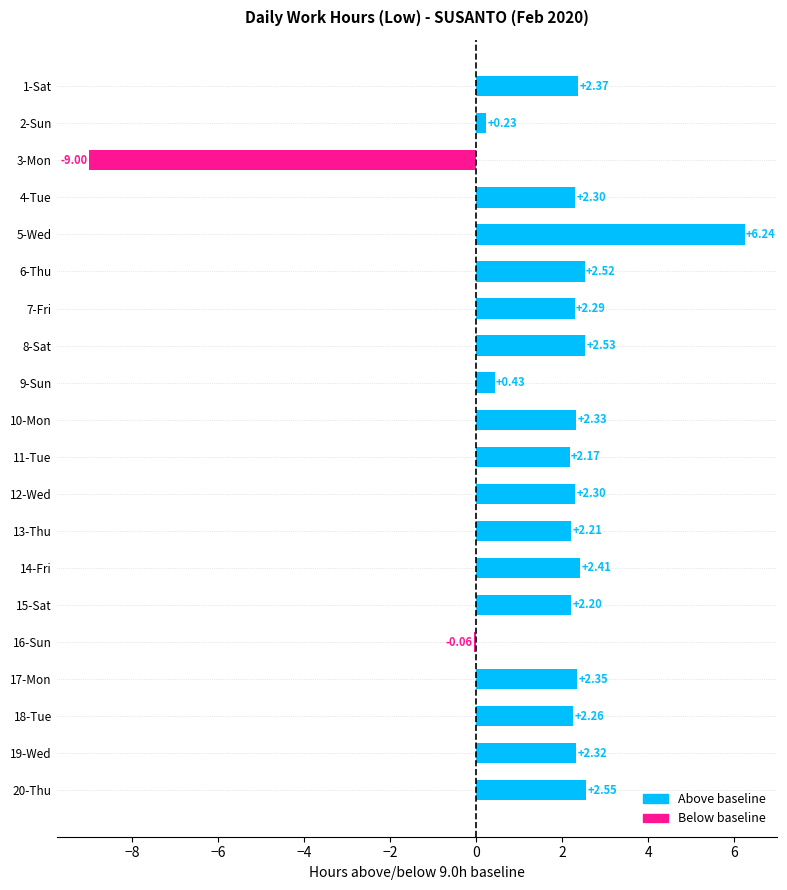

What is the average value?

1.6